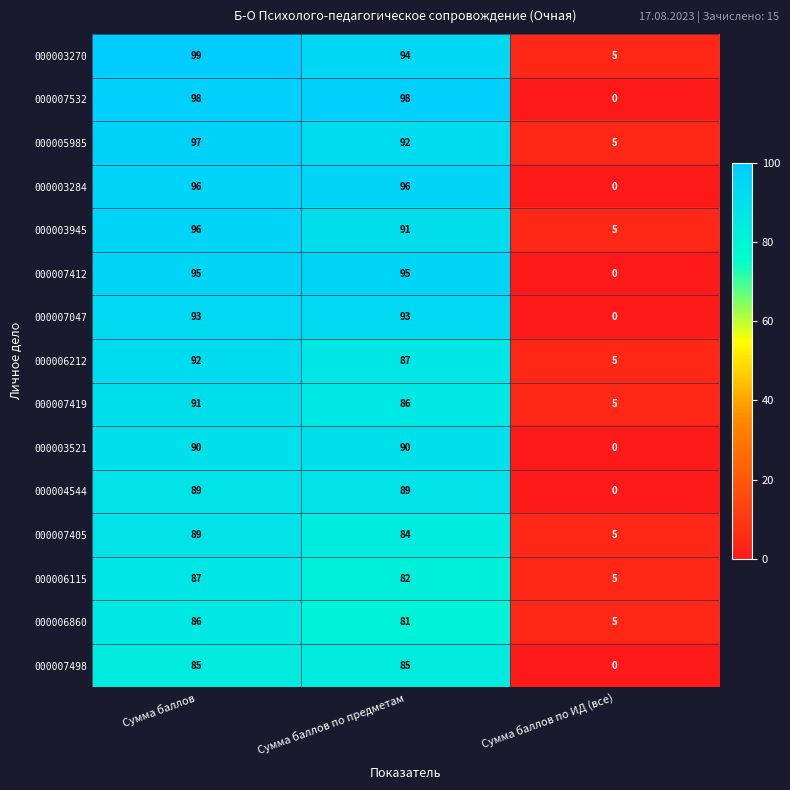

The value of 000006860 at Сумма баллов по предметам is 23. True or false?

False